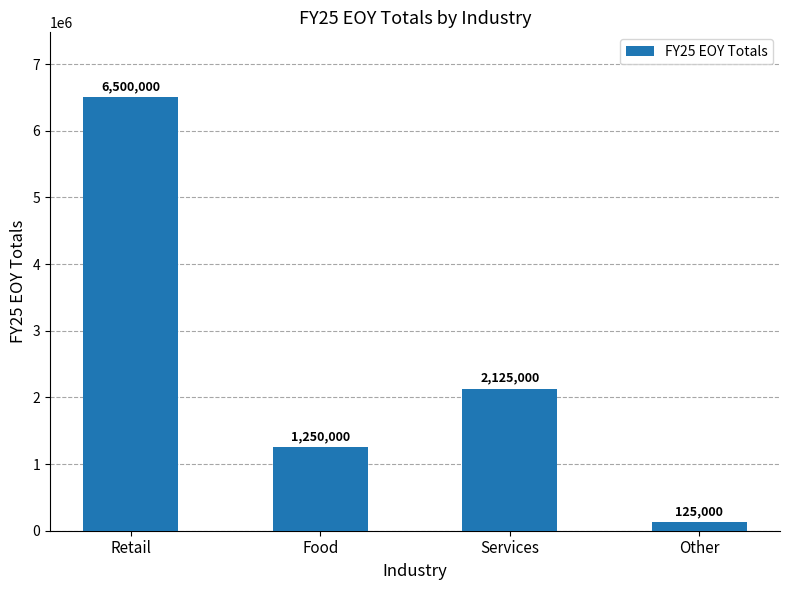

Rank the categories by value from highest to lowest.

Retail, Services, Food, Other